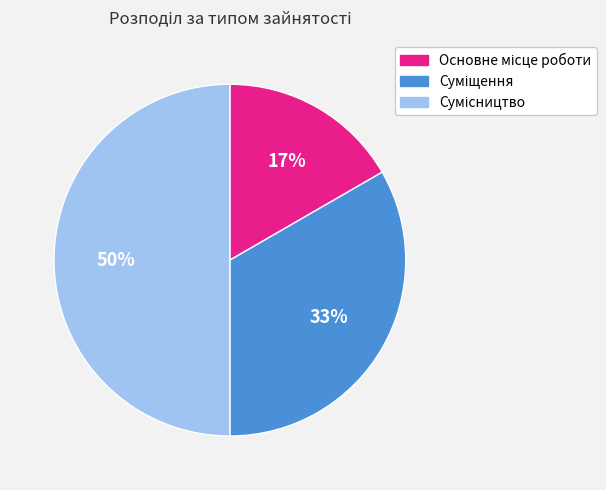

To the nearest percent, what is the average slice percentage?

33%